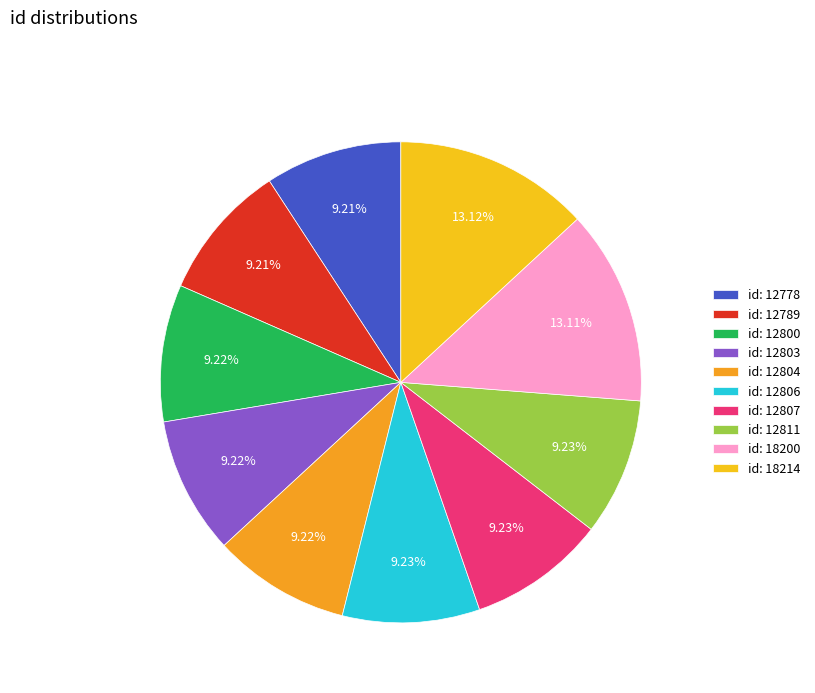

To the nearest percent, what is the average slice percentage?

10%